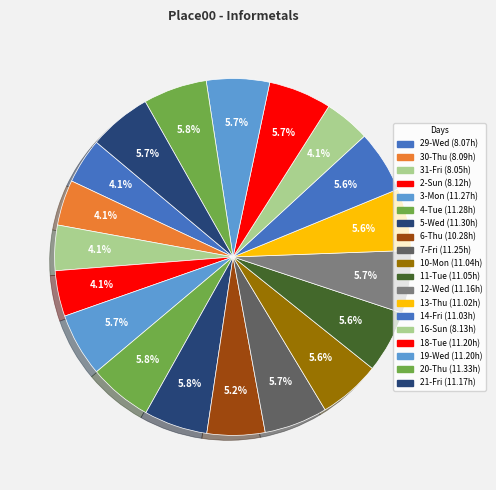

Count the number of slices in the pie.

19